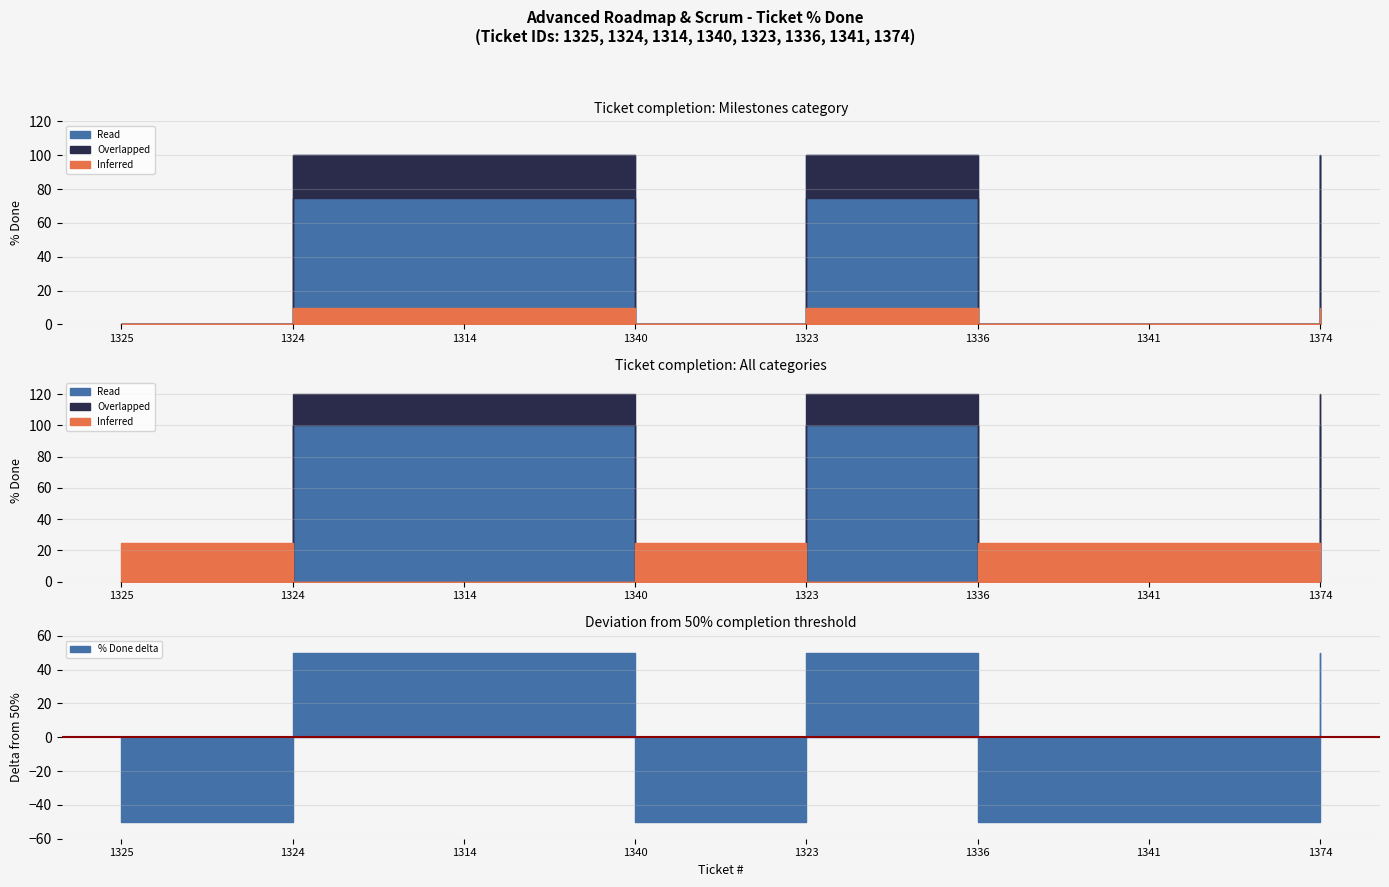

Is it true that the value at 1341 is 35?

False